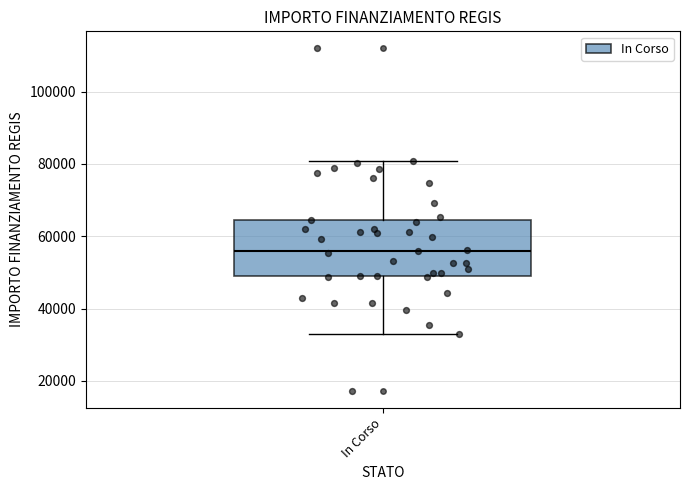

Where does the median line of the box for In Corso sit on the y-axis? The values are not printed on the chart, so give them approximately, as read against the axis.

56000